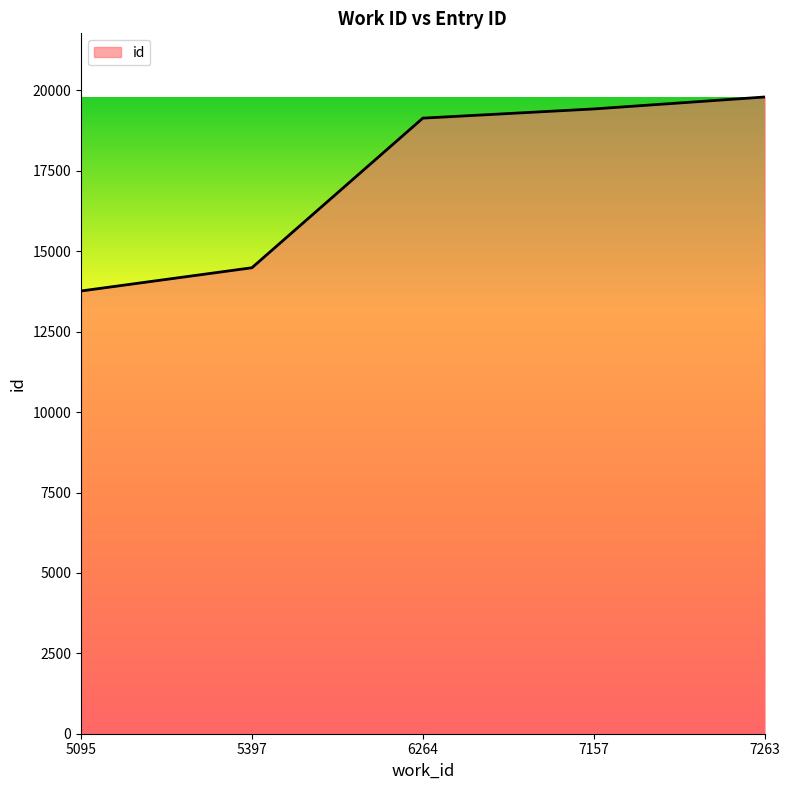

Reading left to right, list all the values displayed in this chart.

5095=13766	5397=14488	6264=19140	7157=19426	7263=19797